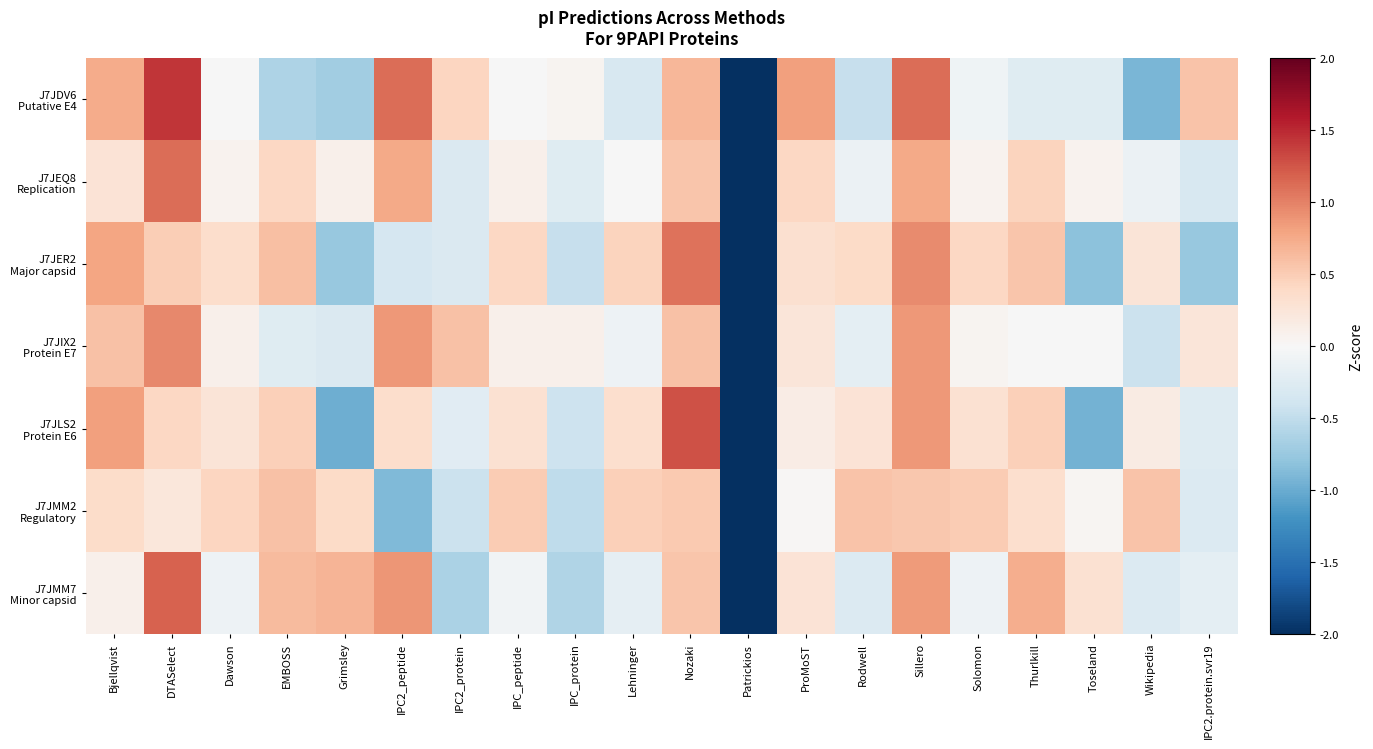

Which label corresponds to the smallest value in the chart?

Patrickios